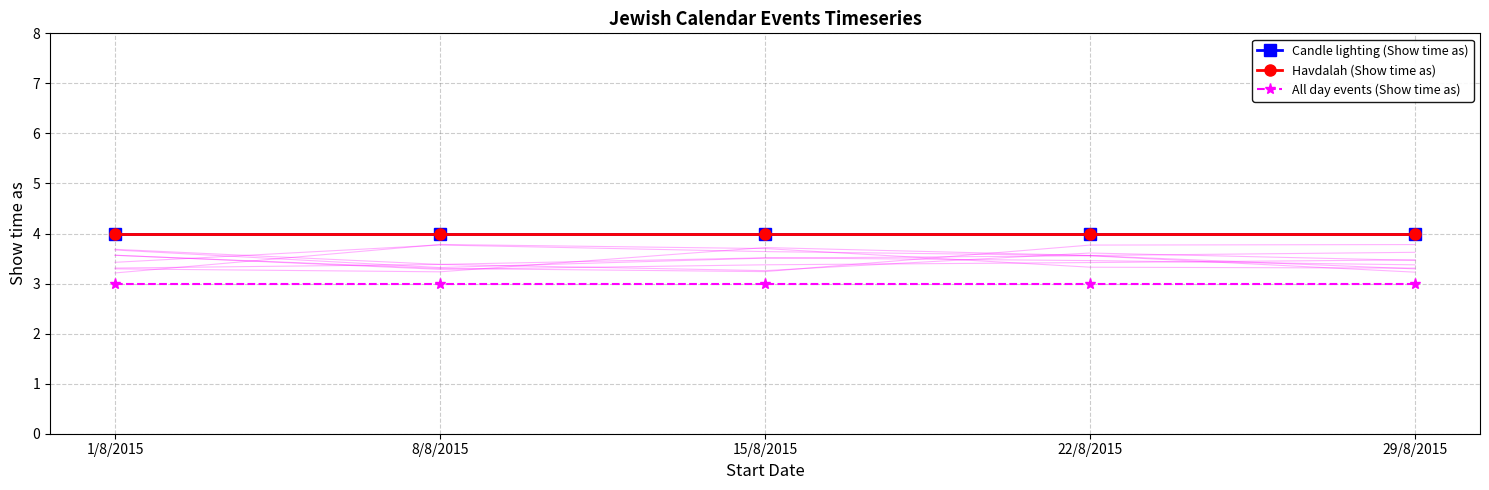

What is the total value across all series at 8/8/2015?

11